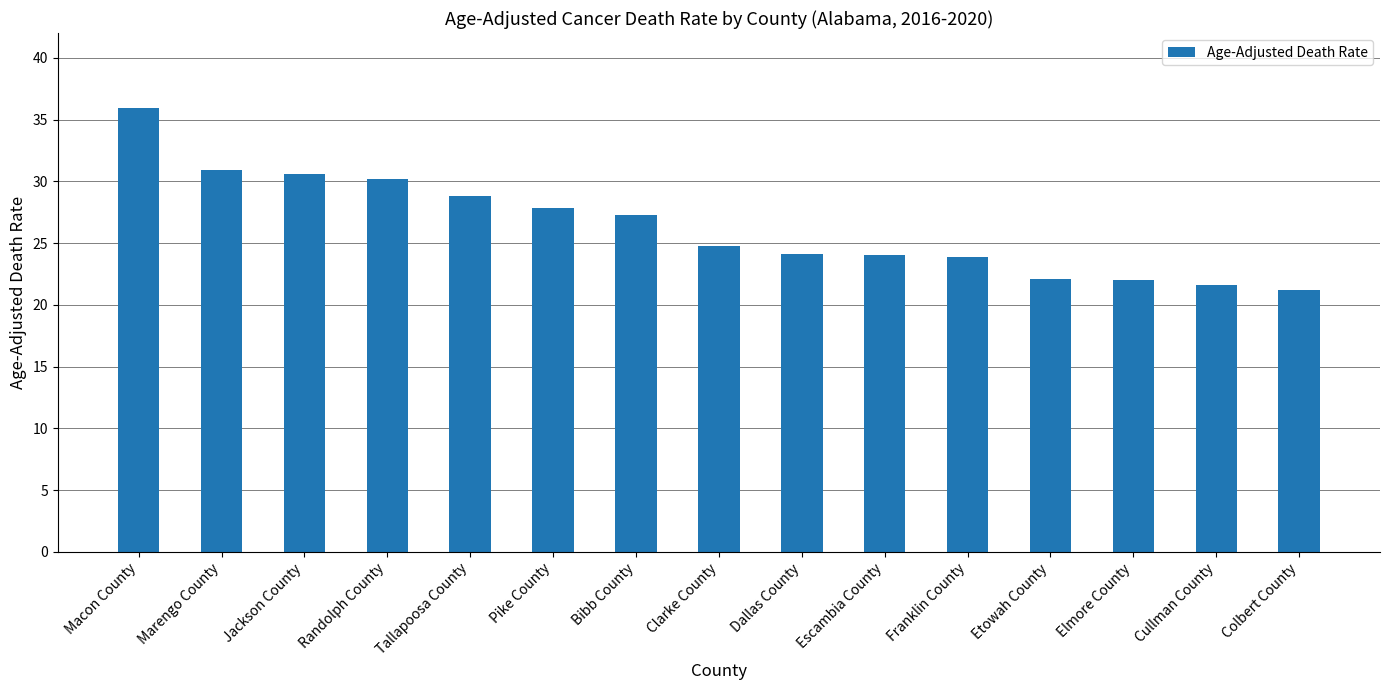

What value does the data have at Macon County?

35.9